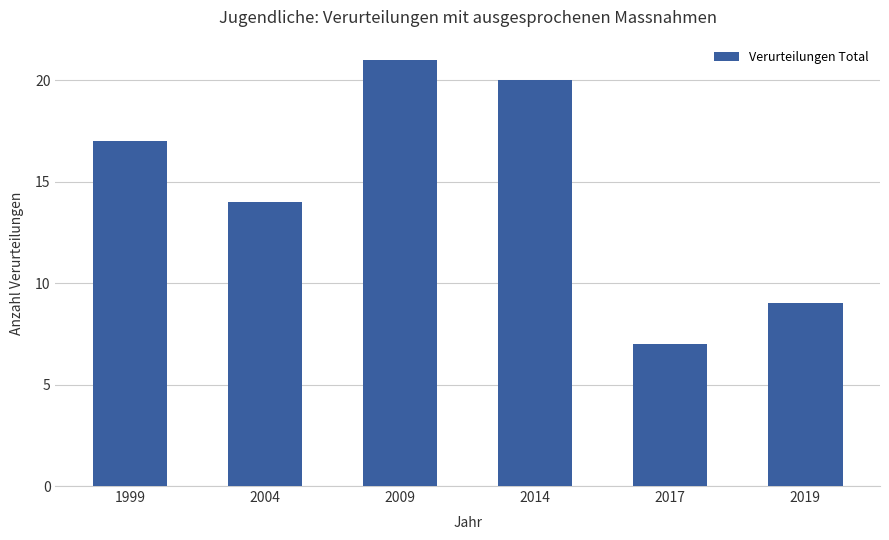

What is the difference between the second highest and second lowest values?

11